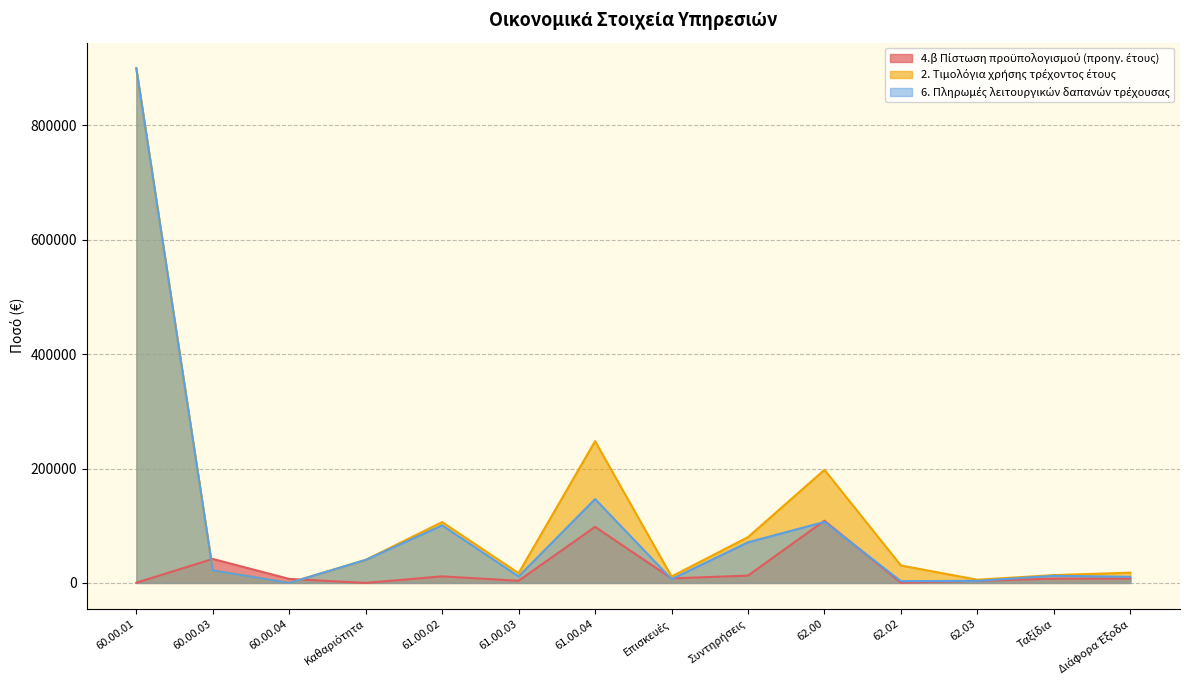

Read the 4.β Πίστωση προϋπολογισμού (προηγ. έτους) value at Διάφορα Έξοδα.

7674.2